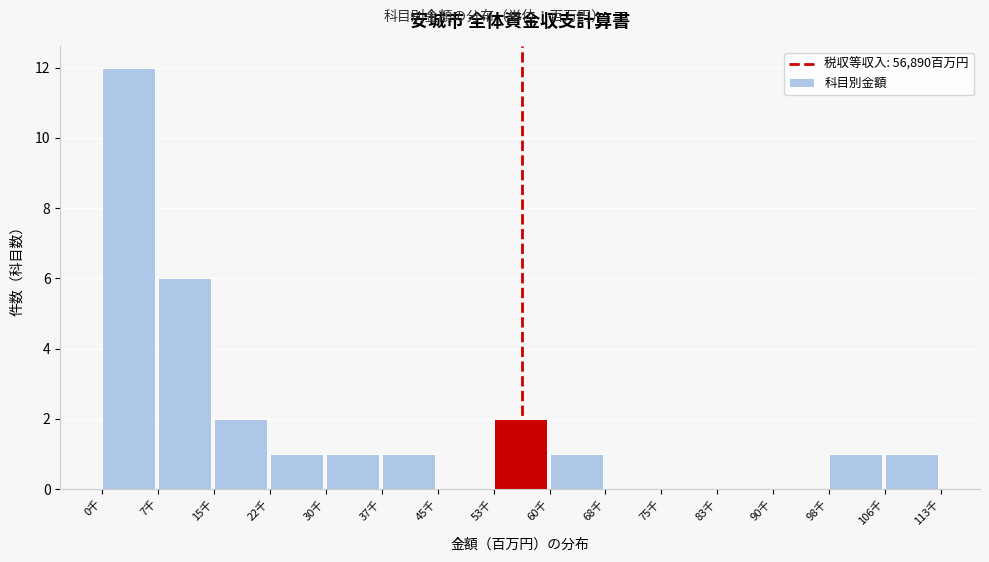

Reading right to left, transcribe all the data shown in this chart.

106千=1	98千=1	90千=0	83千=0	75千=0	68千=0	60千=1	53千=2	45千=0	37千=1	30千=1	22千=1	15千=2	7千=6	0千=12